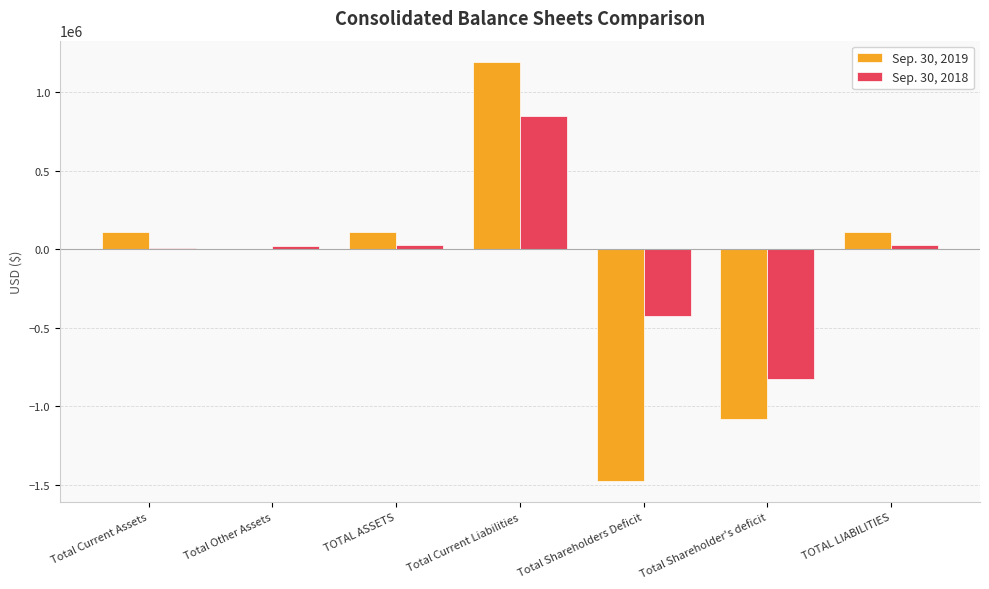

Is it true that Sep. 30, 2018 equals -825160 at Total Shareholder's deficit?

True